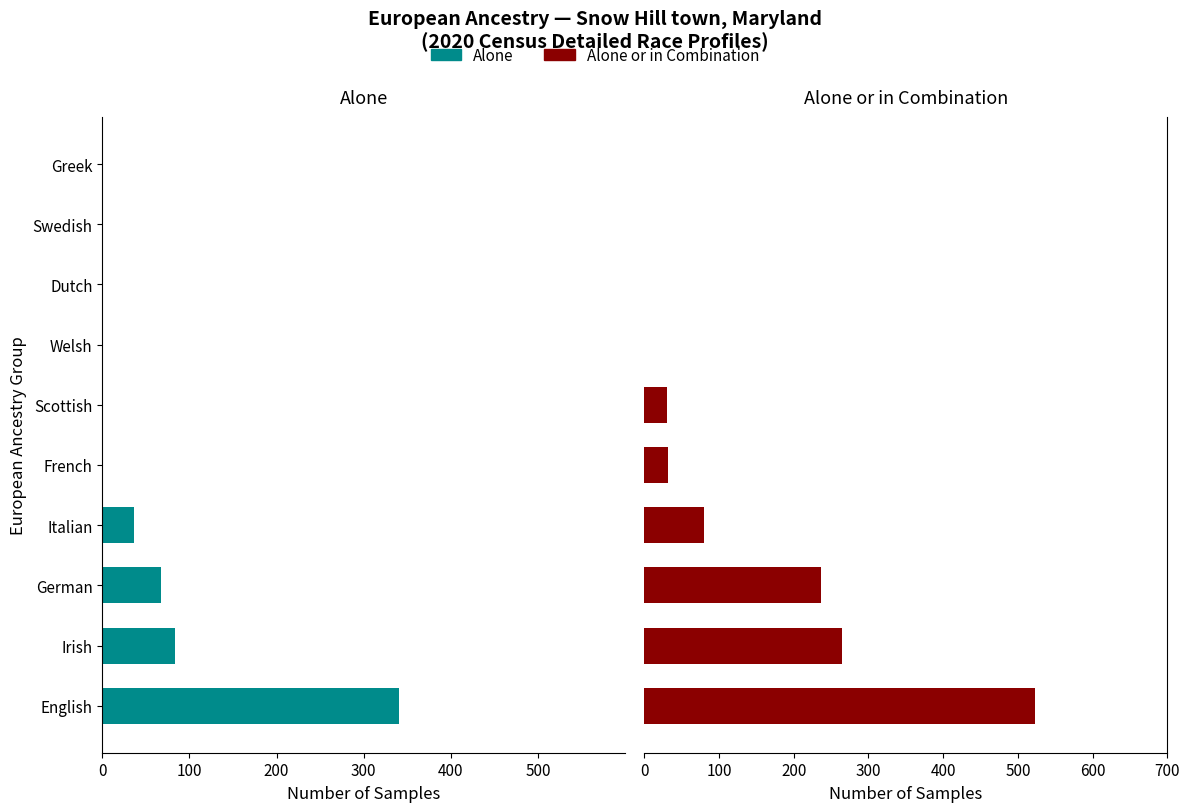

What is the maximum value shown in the chart?

523